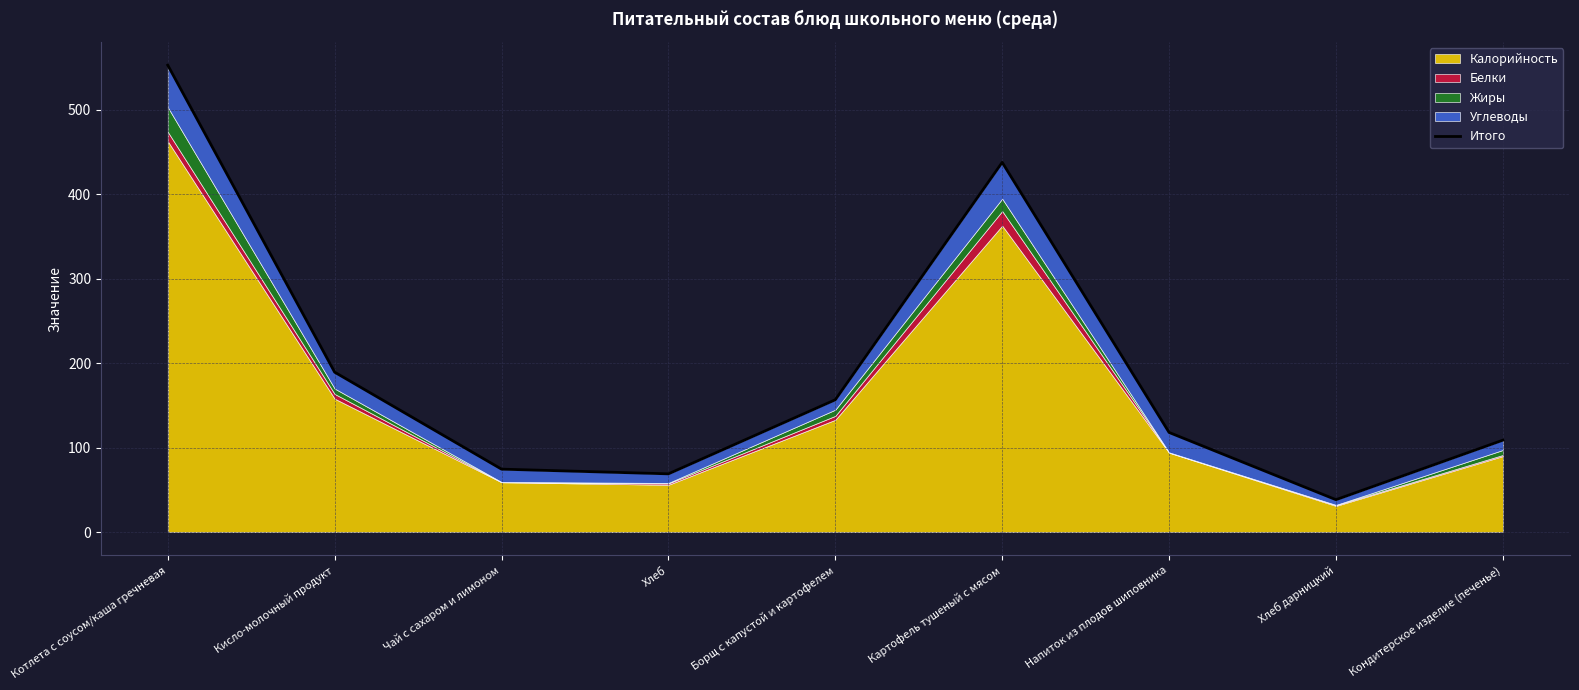

What is the change in value from Кисло-молочный продукт to Кондитерское изделие (печенье)?

-80.6